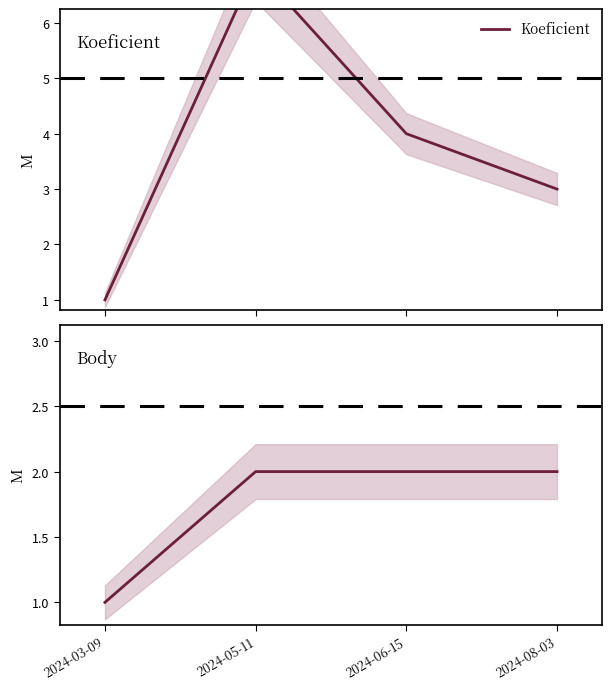

At 2024-06-15, list the series in order from smallest to largest.

Body, Koeficient